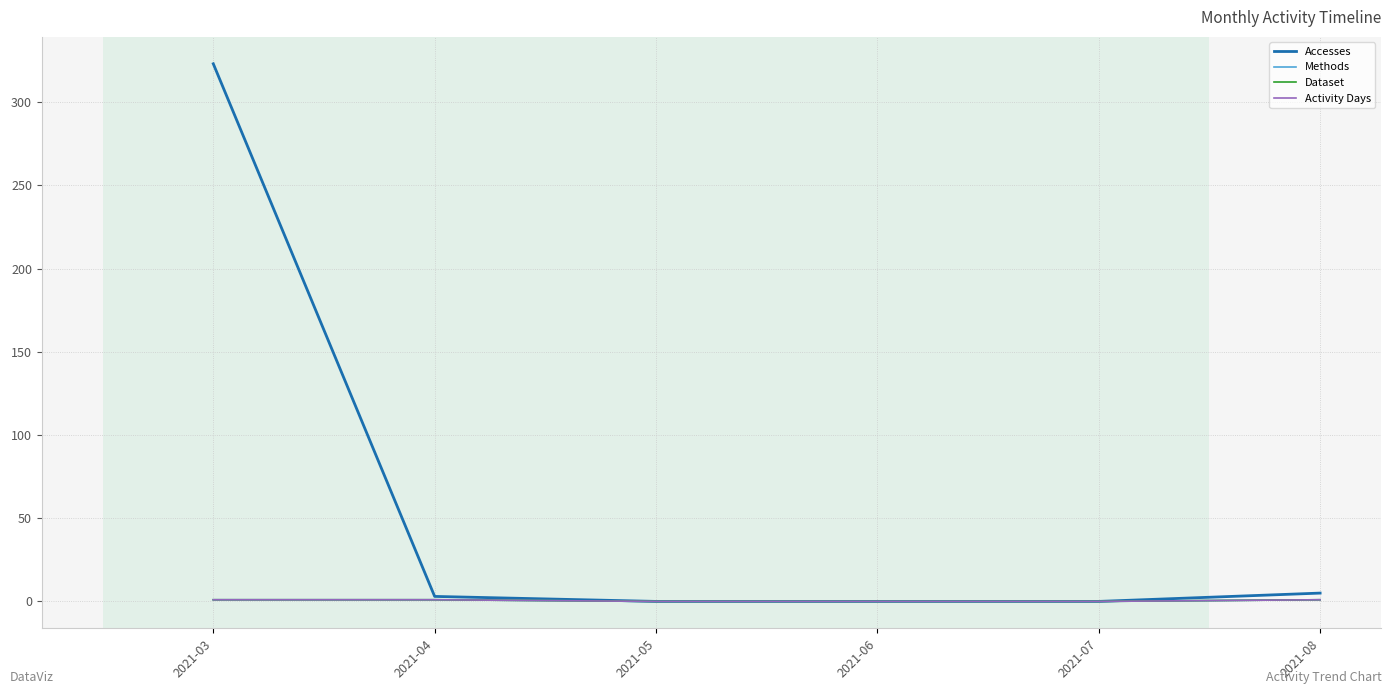

Does the chart display data point markers on the line(s)?

No